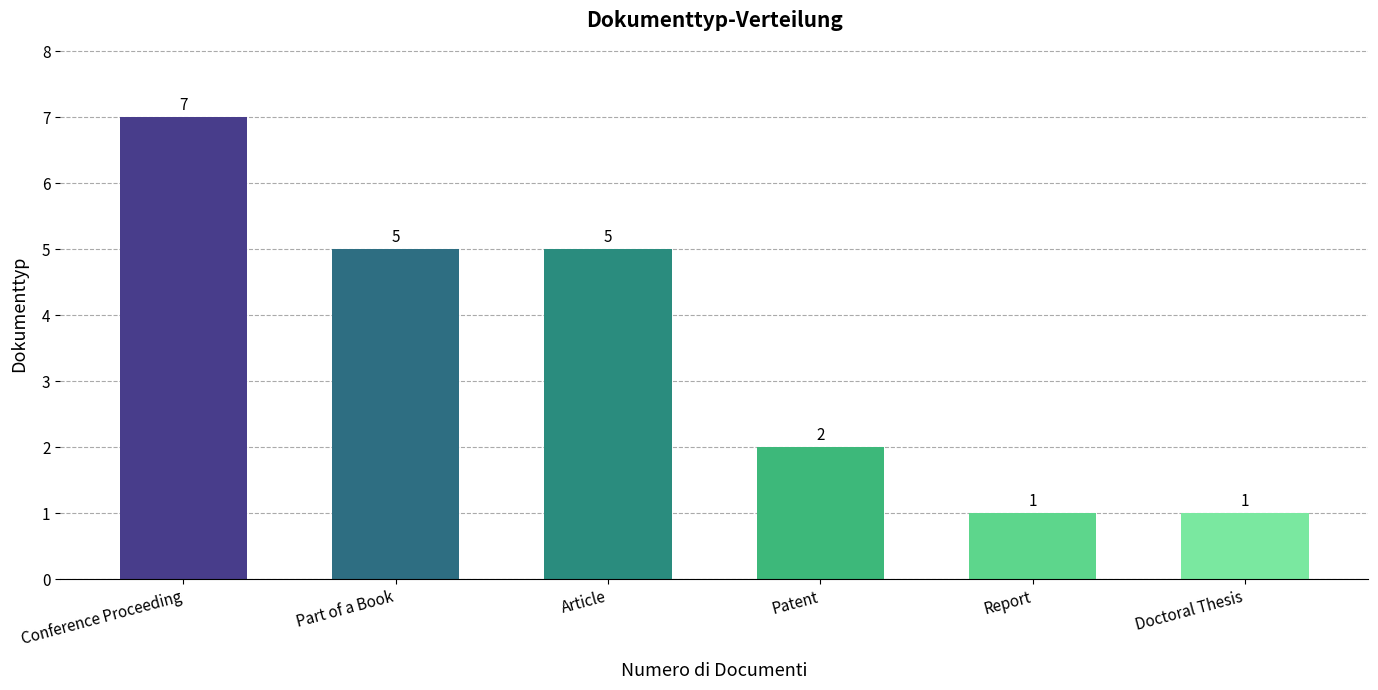

Where does the data first go above 5?

Conference Proceeding